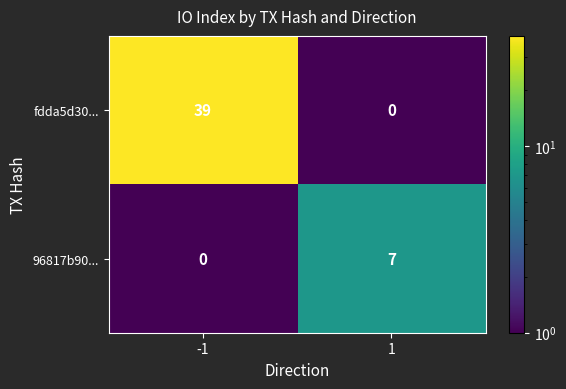

Count the number of categories in the chart.

2